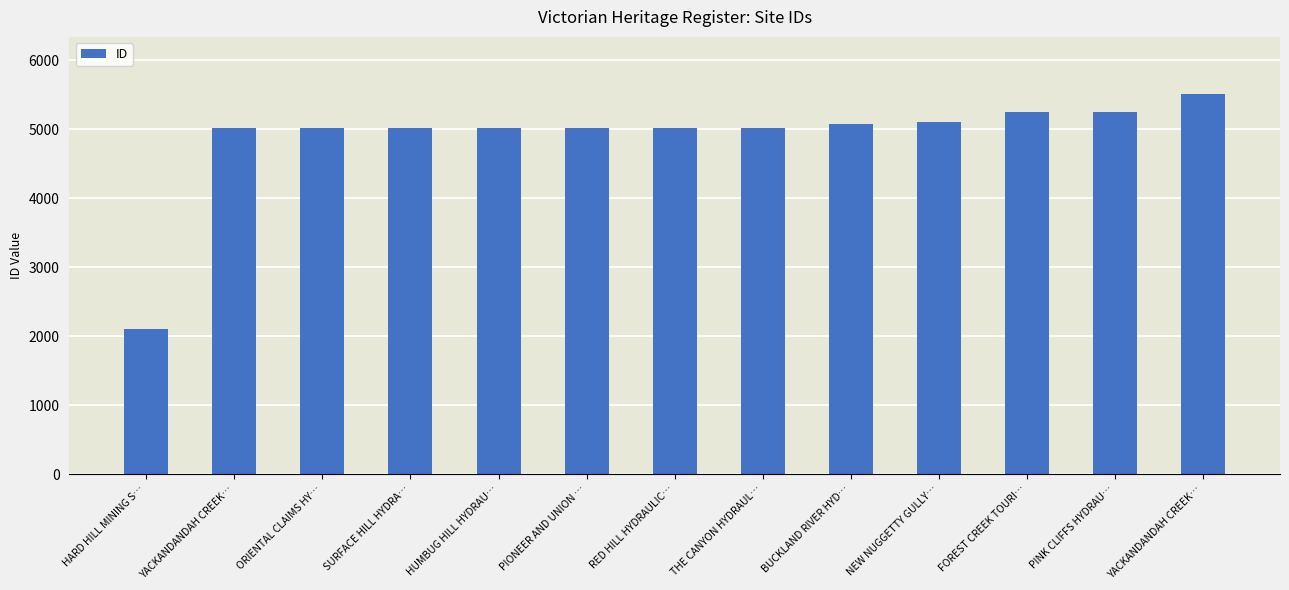

Where is the data nearest to the value 3806?

YACKANDANDAH CREEK…